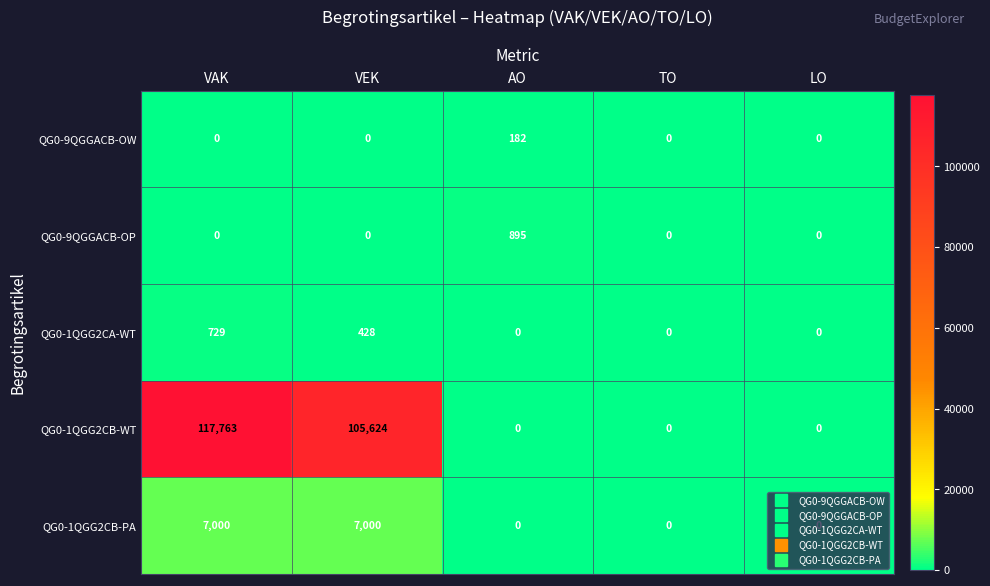

At which category is the sum across all series the highest?

VAK